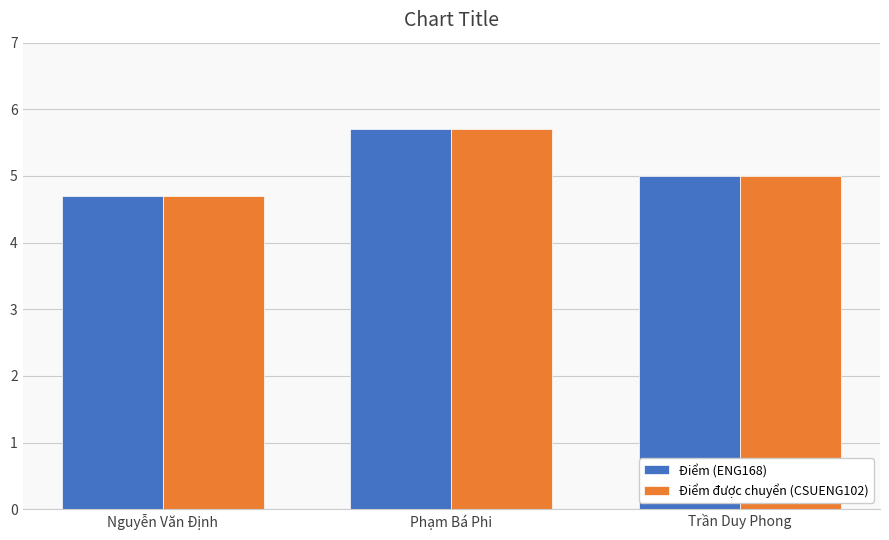

The value of Điểm được chuyển (CSUENG102) at Trần Duy Phong is 7.0. True or false?

False